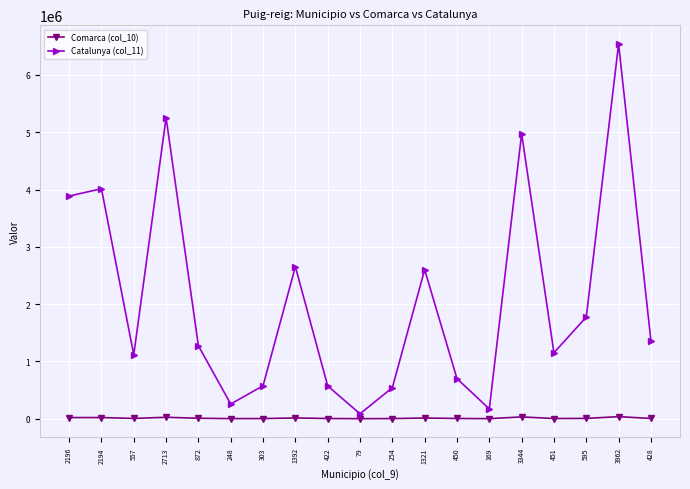

At which category does Catalunya (col_11) reach its first local peak?

2194